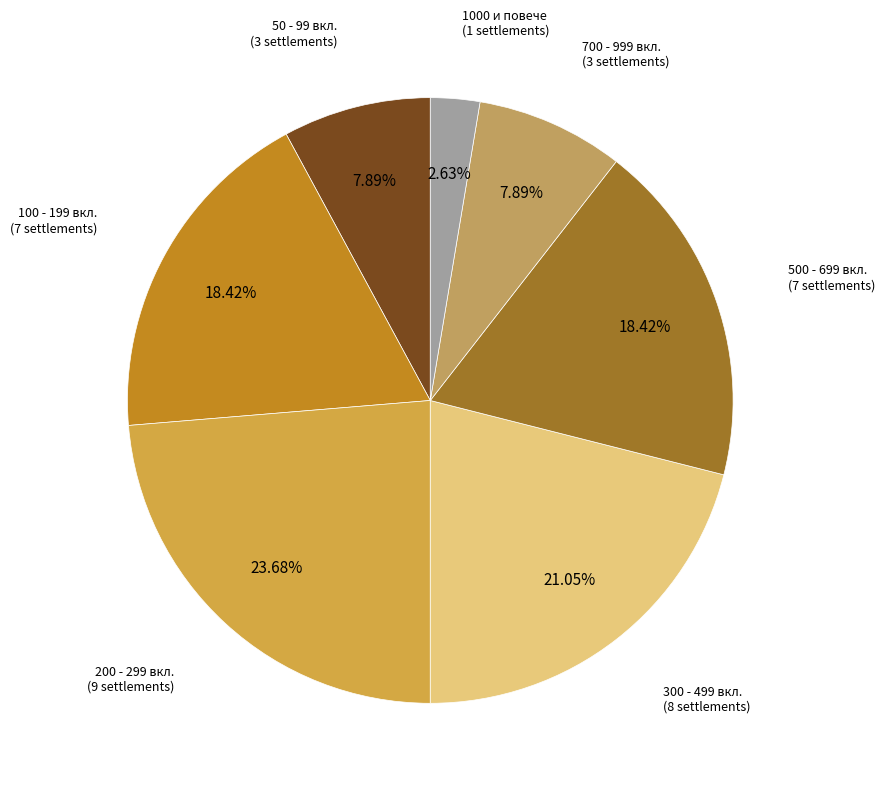

To the nearest percent, what is the difference between the largest and smallest slice percentages?

21%